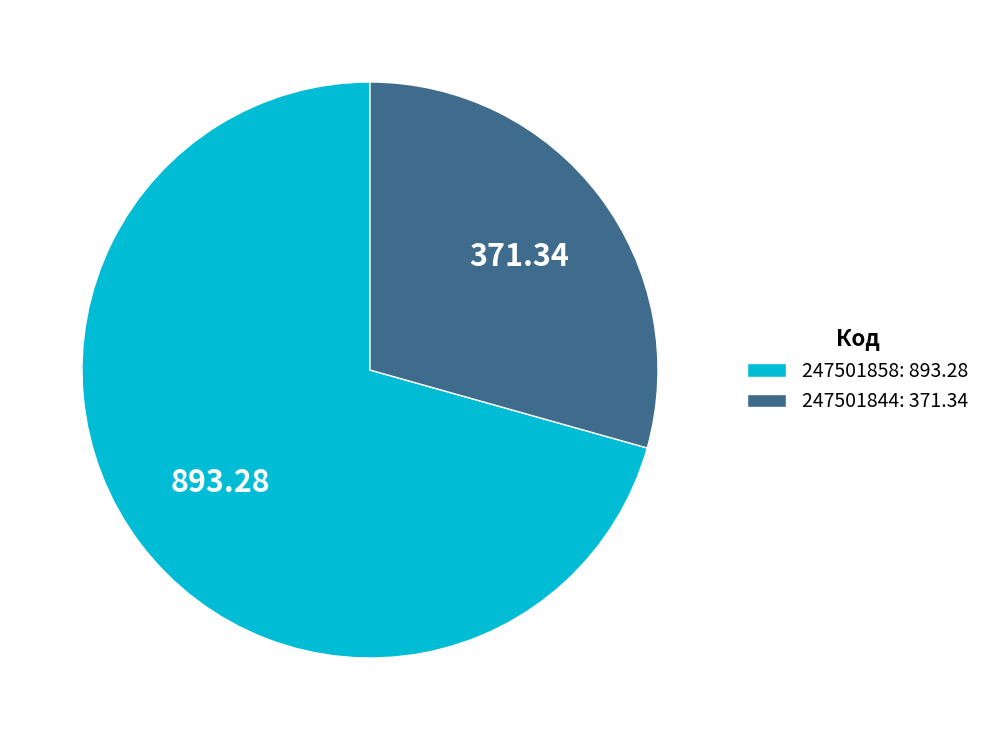

True or false: 247501844 accounts for 41% of the total.

False